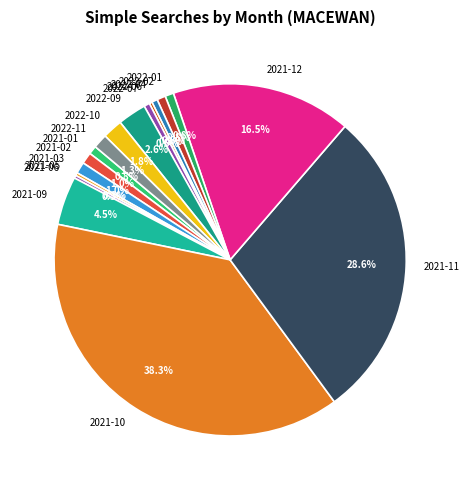

What percentage do 2021-01 and 2022-04 together represent?

1.3%